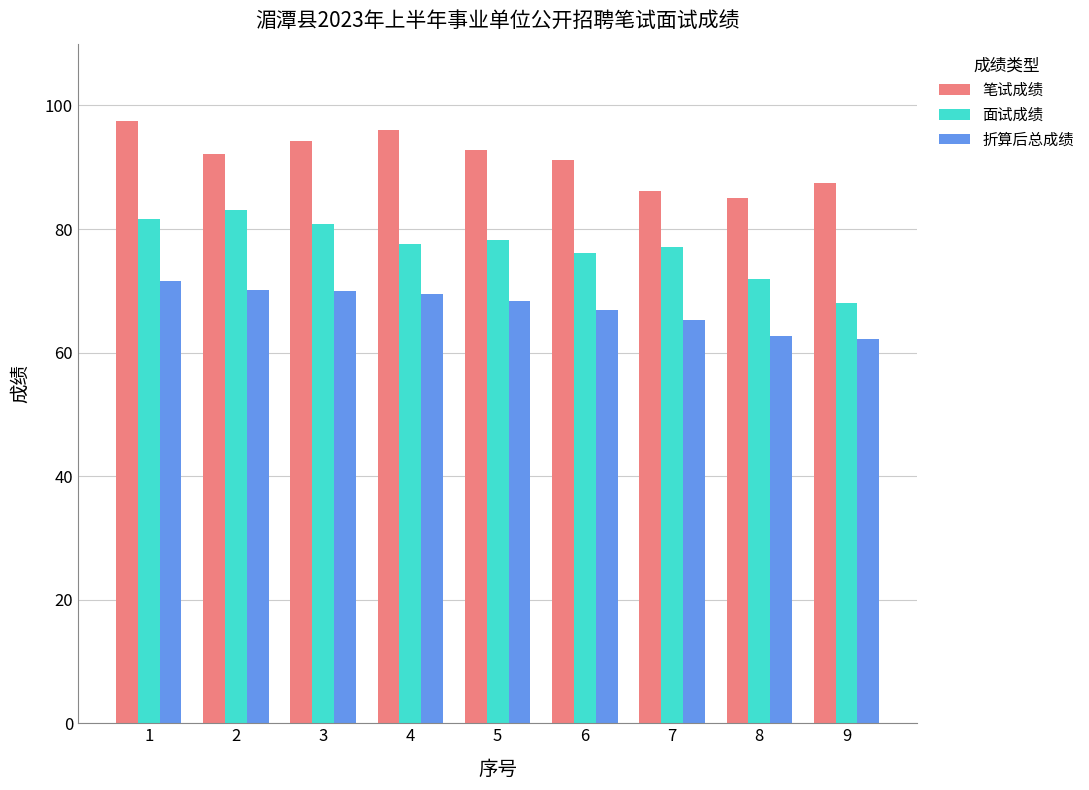

Reading right to left, what are all the values shown in this chart?

笔试成绩: 87.5	85.0	86.2	91.2	92.7	96.1	94.3	92.1	97.5
面试成绩: 68.0	71.9	77.1	76.1	78.3	77.6	80.8	83.0	81.6
折算后总成绩: 62.2	62.8	65.3	66.9	68.4	69.5	70.0	70.0	71.6